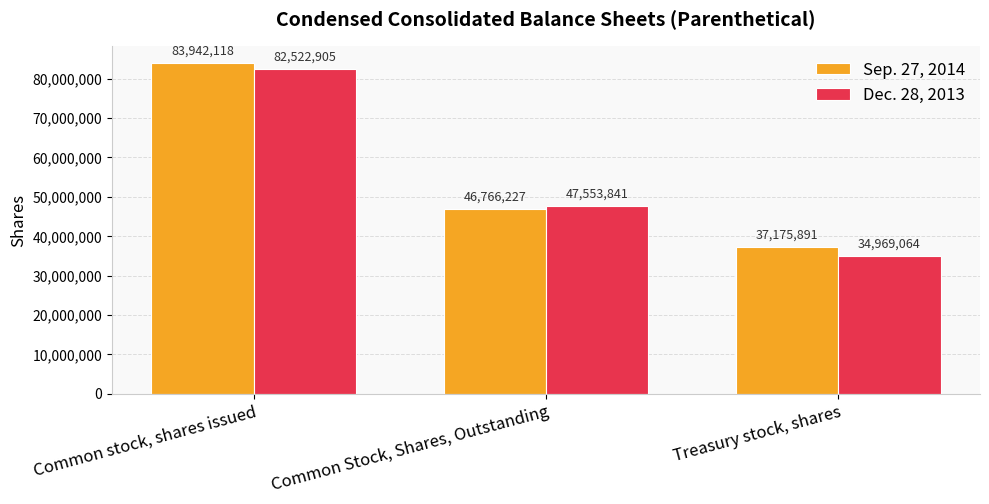

What is the maximum value for Sep. 27, 2014?

83942118